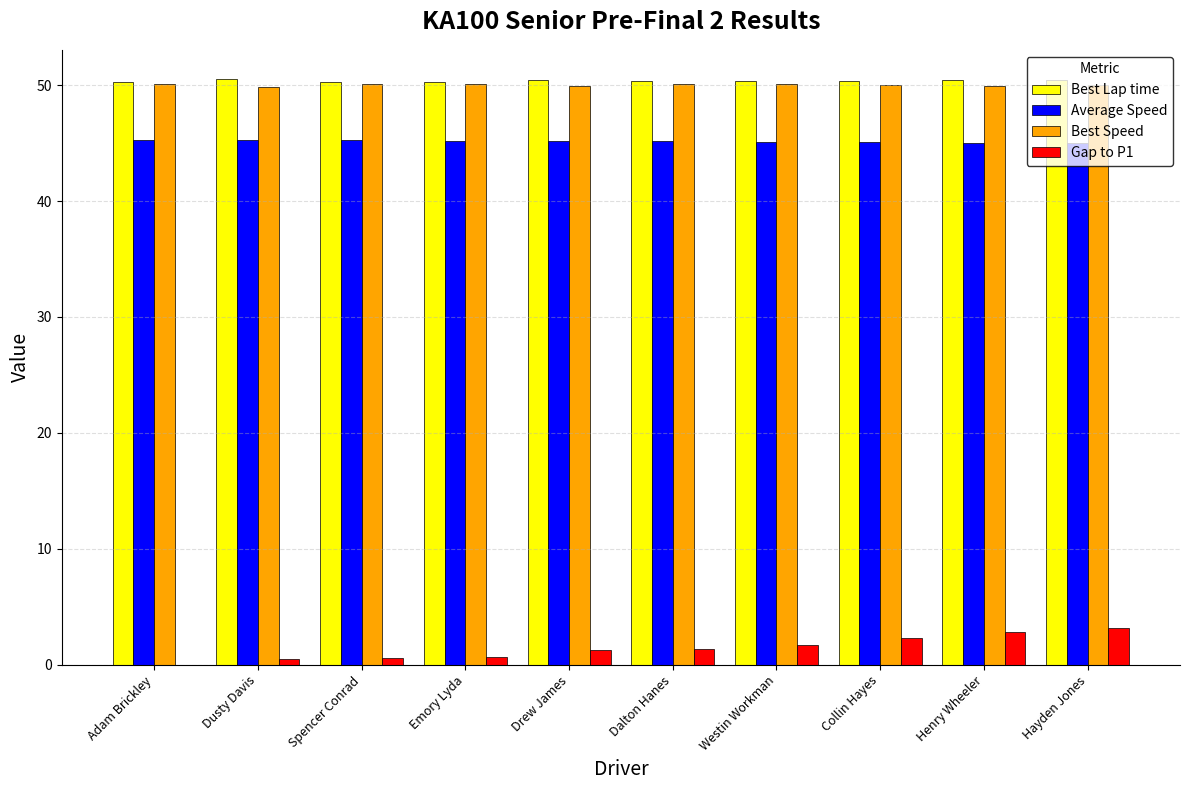

What value does the Best Lap time series have at Dalton Hanes?

50.3